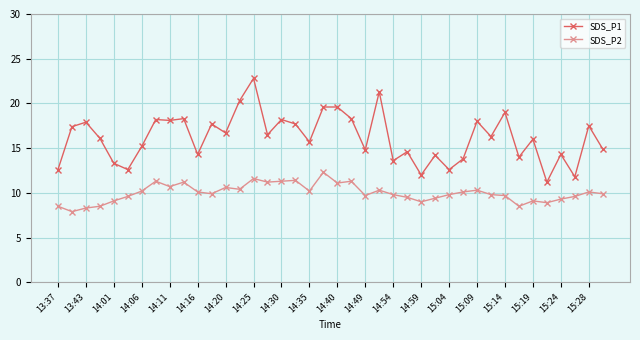

What is the sum of all SDS_P2 values?

399.5